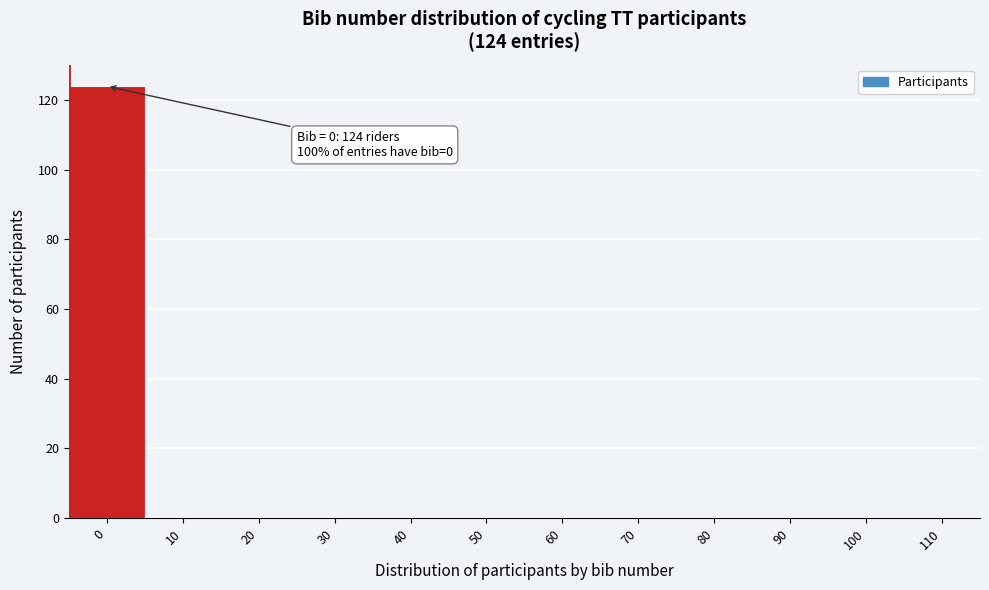

Reading left to right, extract all data points from this chart.

0=124	10=0	20=0	30=0	40=0	50=0	60=0	70=0	80=0	90=0	100=0	110=0